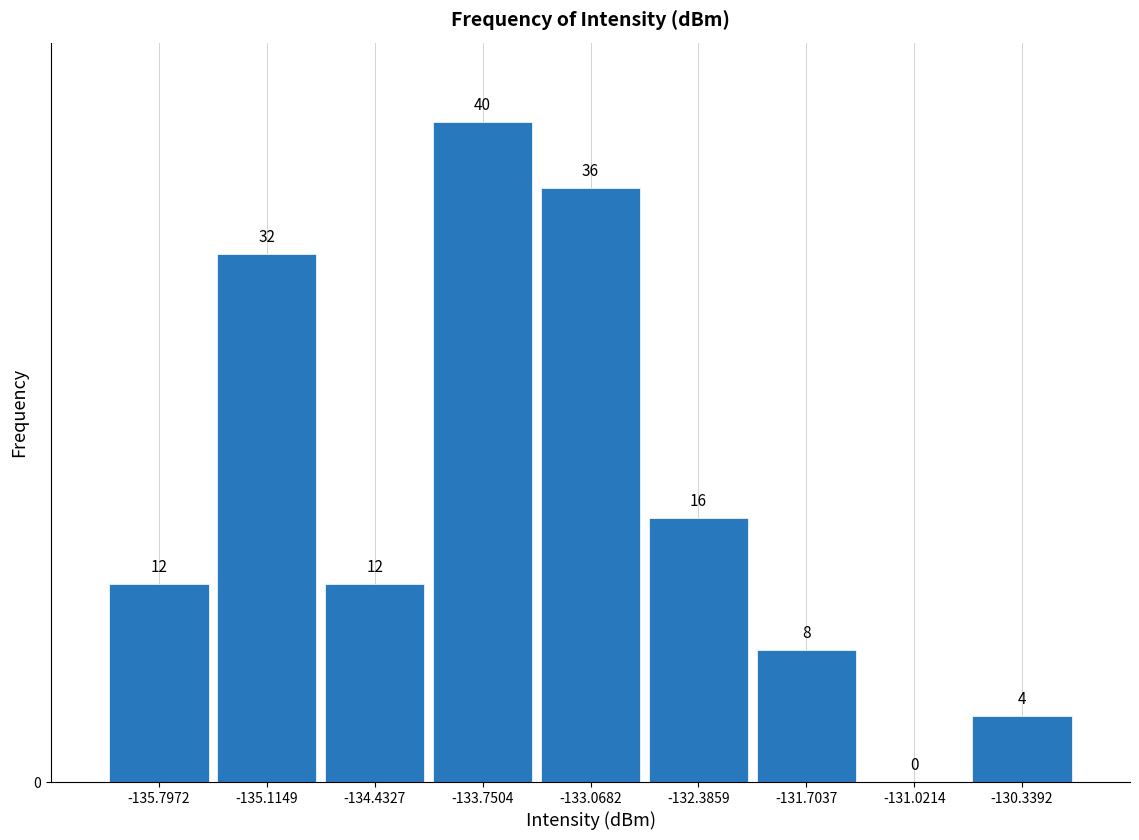

How tall is the bar that spans -136.1 to -135.5 on the x-axis? The bar edges are not printed on the chart, so give them approximately, as read against the axis.

12